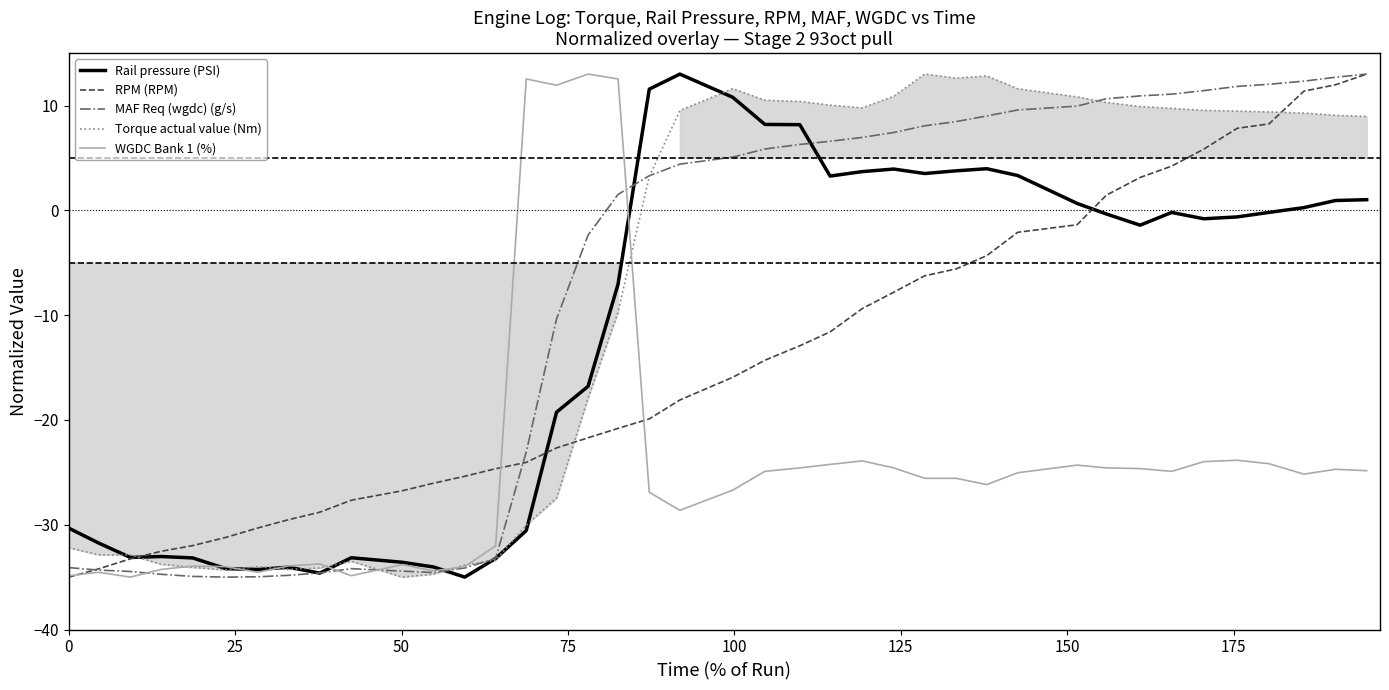

What is the smallest value displayed?

-35.0